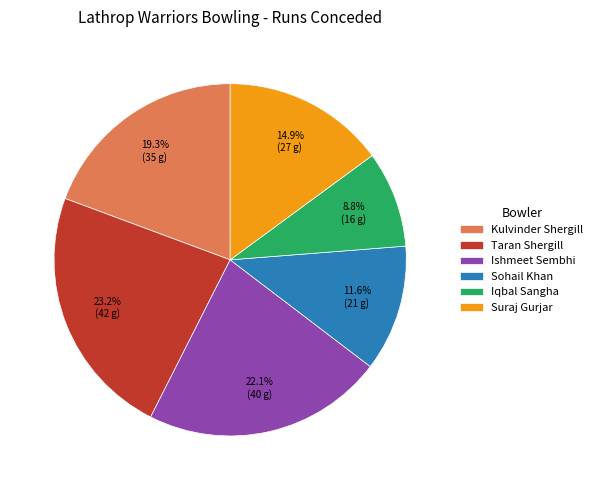

True or false: Taran Shergill accounts for 36% of the total.

False